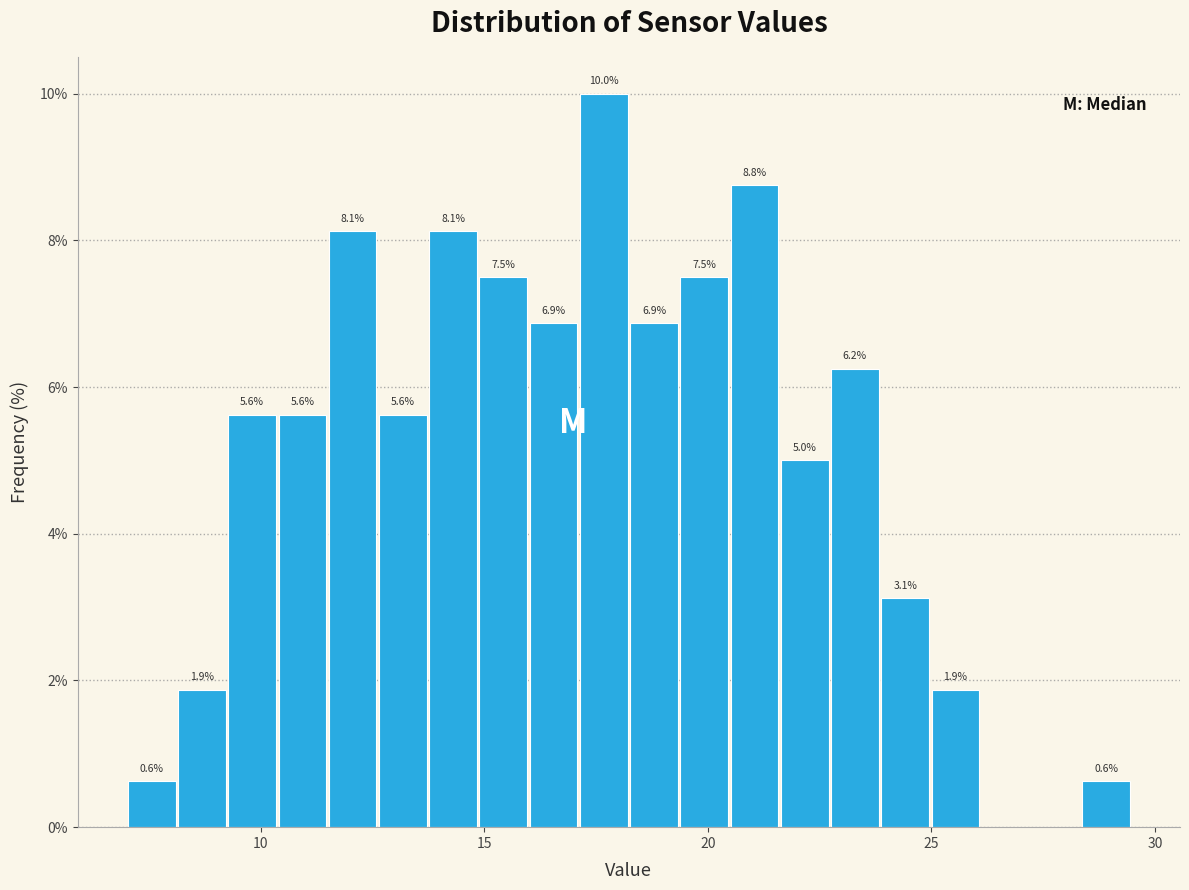

Around what value on the x-axis is the tallest bar? Give the approximate position of its centre, as read against the axis.

17.5